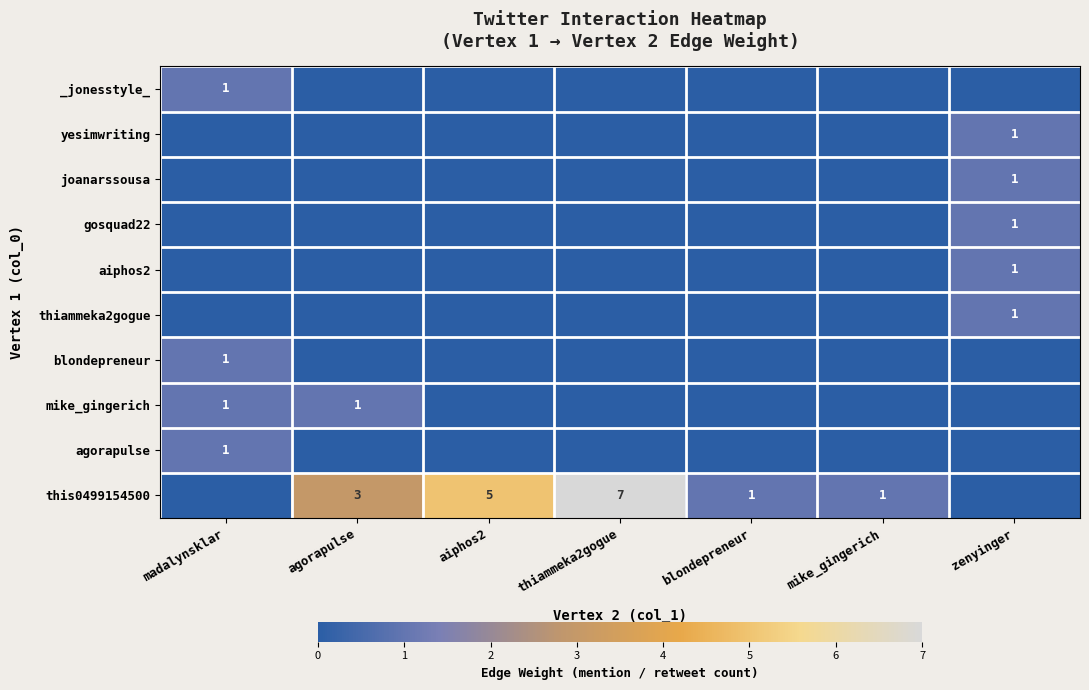

Is the value of blondepreneur at madalynsklar greater than the value of this0499154500 at aiphos2?

No